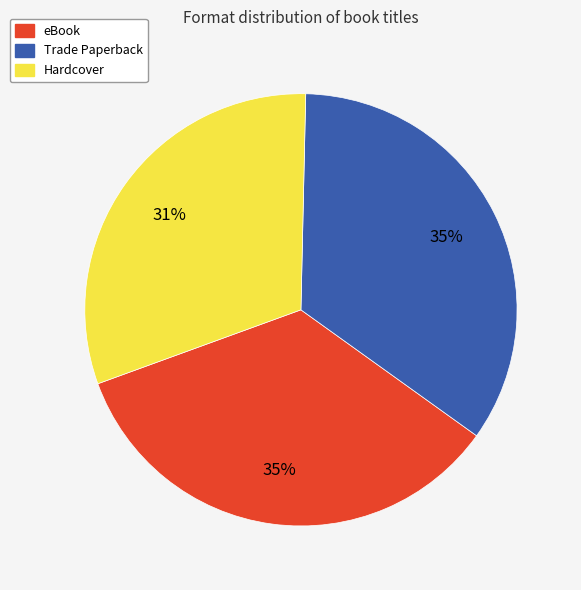

True or false: Hardcover accounts for 31% of the total.

True